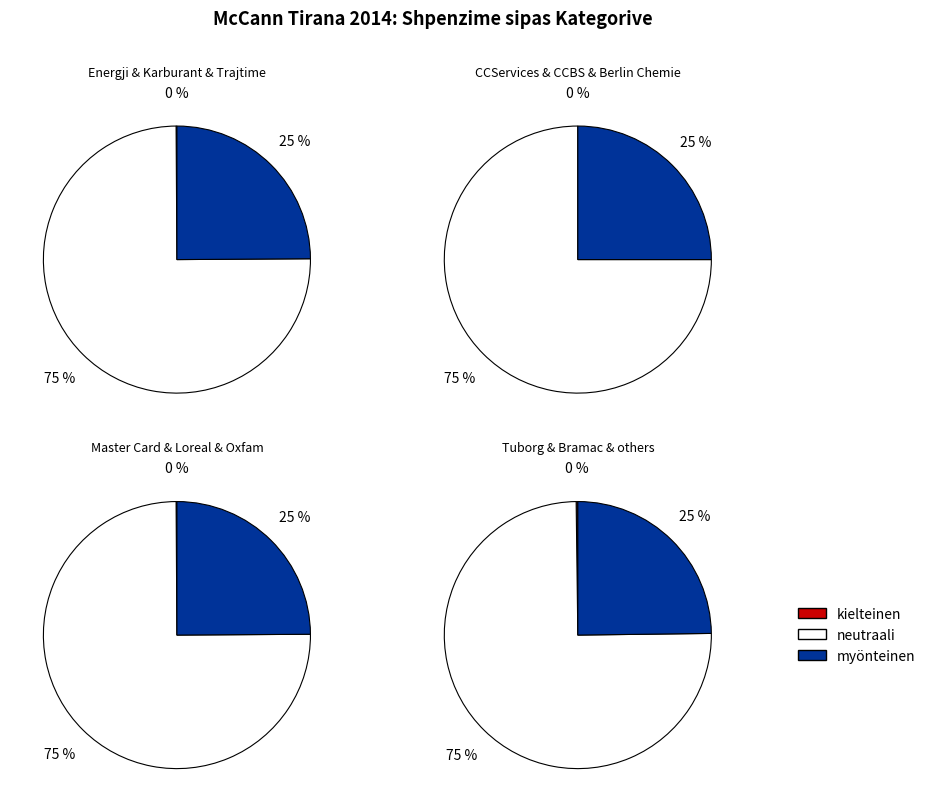

Which category has the smallest portion of the pie?

Energji...